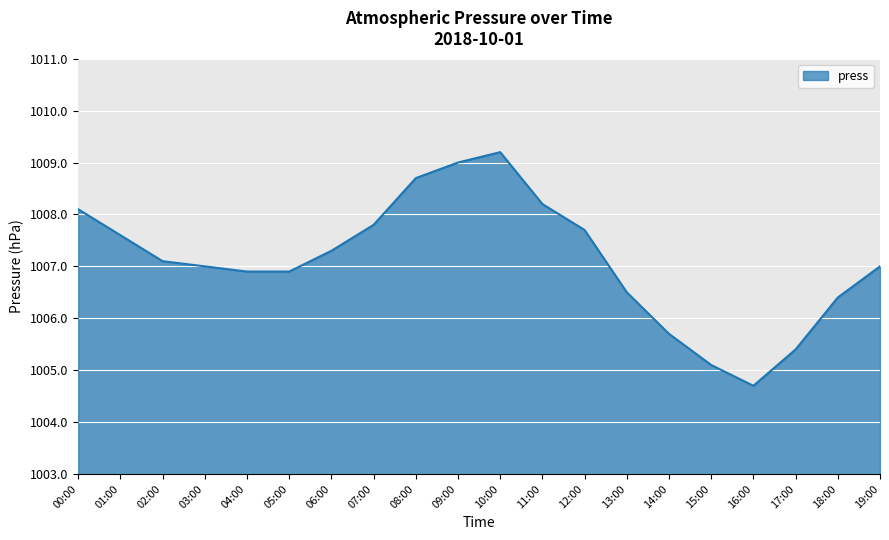

What is the smallest value displayed?

1004.7